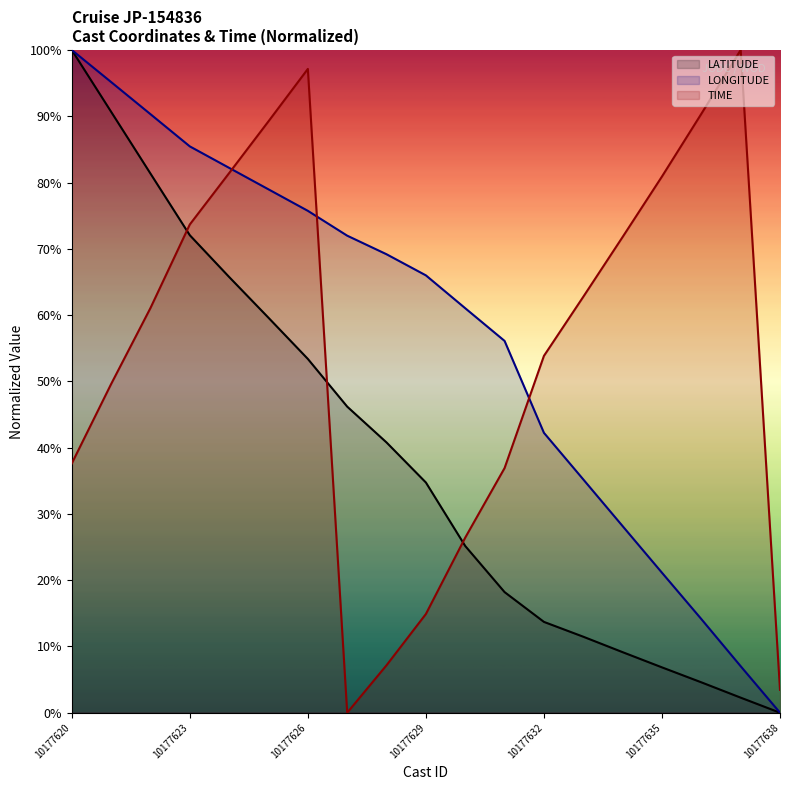

At which category does the chart reach its peak across all series?

10177620